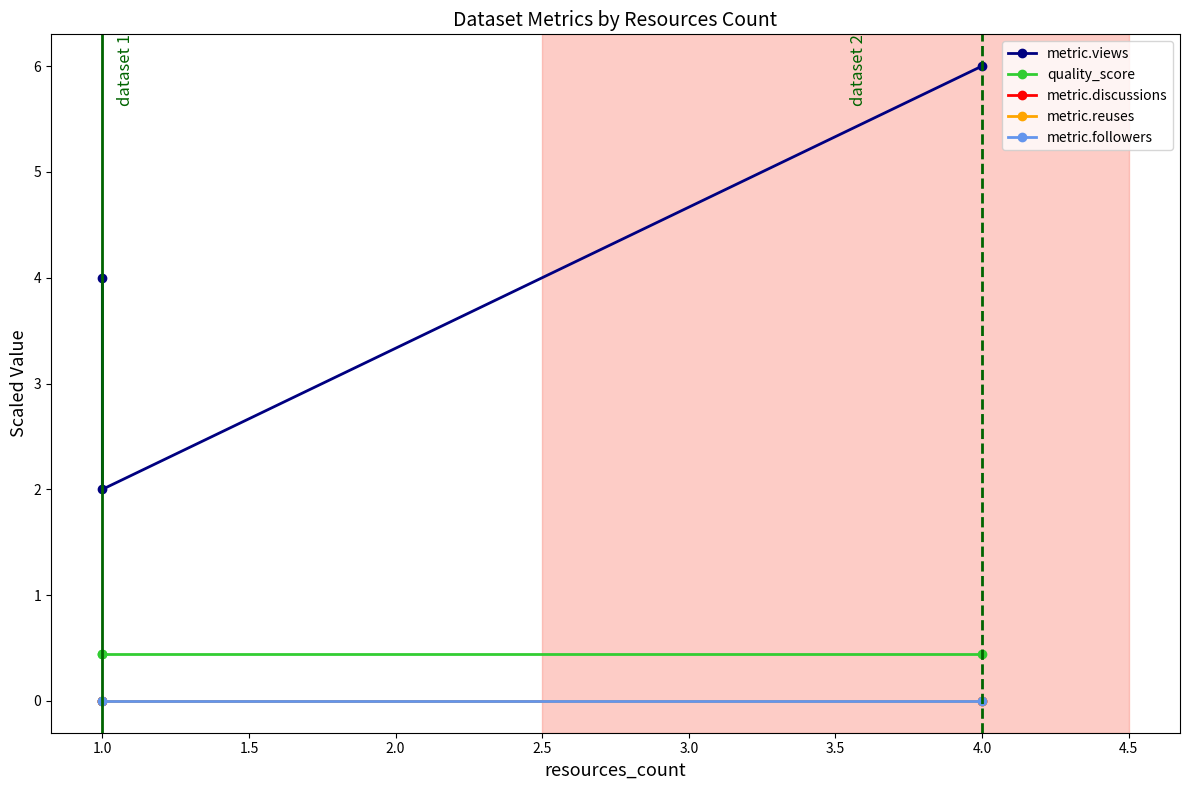

What is the sum of the metric.views values at 1.0 and 0.5?

6.0